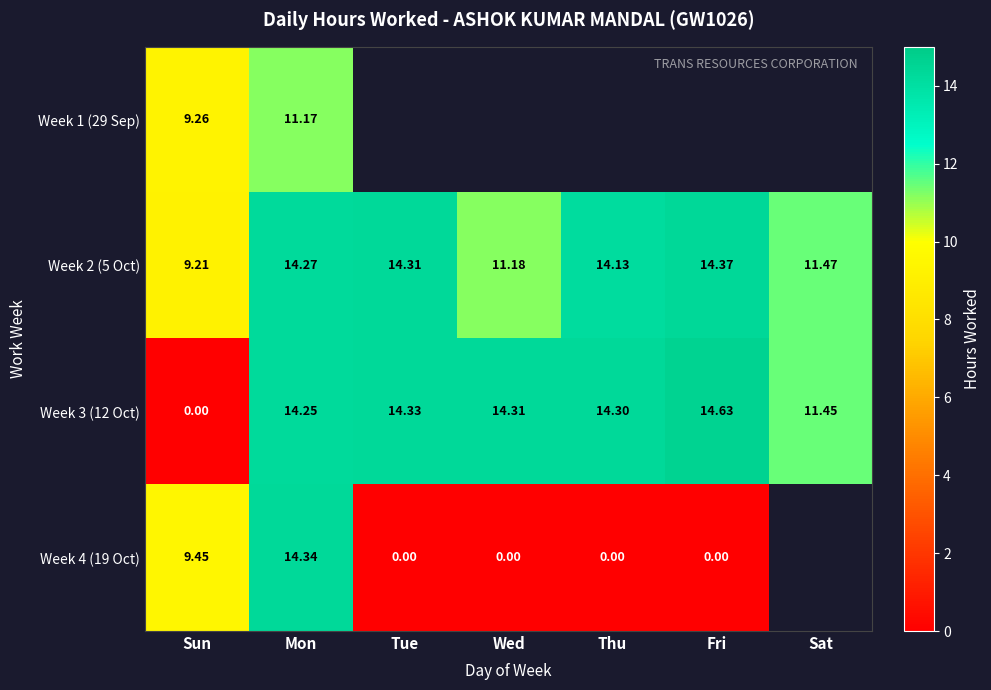

Read the Week 2 (5 Oct) value at Fri.

14.4